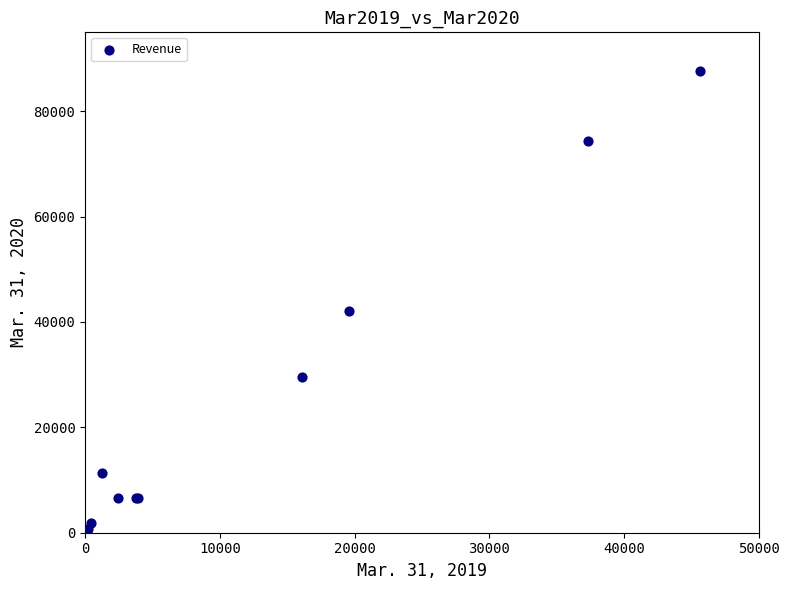

What Y value in the scatter plot is closest to 44190?

42043